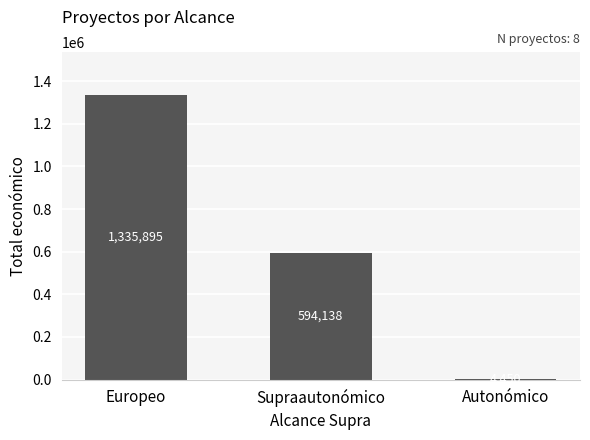

What is the difference between the values at Europeo and Autonómico?

1331445